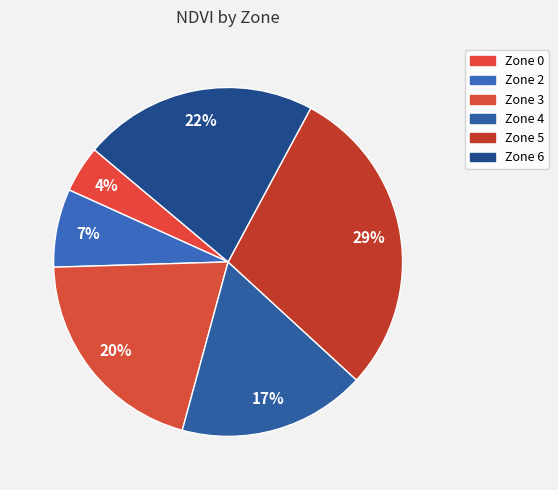

What percentage is the Zone 6 slice, to the nearest percent?

22%